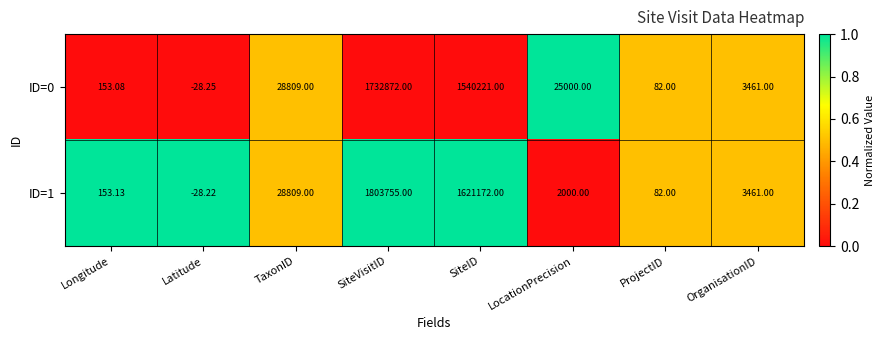

At which category is the sum across all series the highest?

SiteVisitID